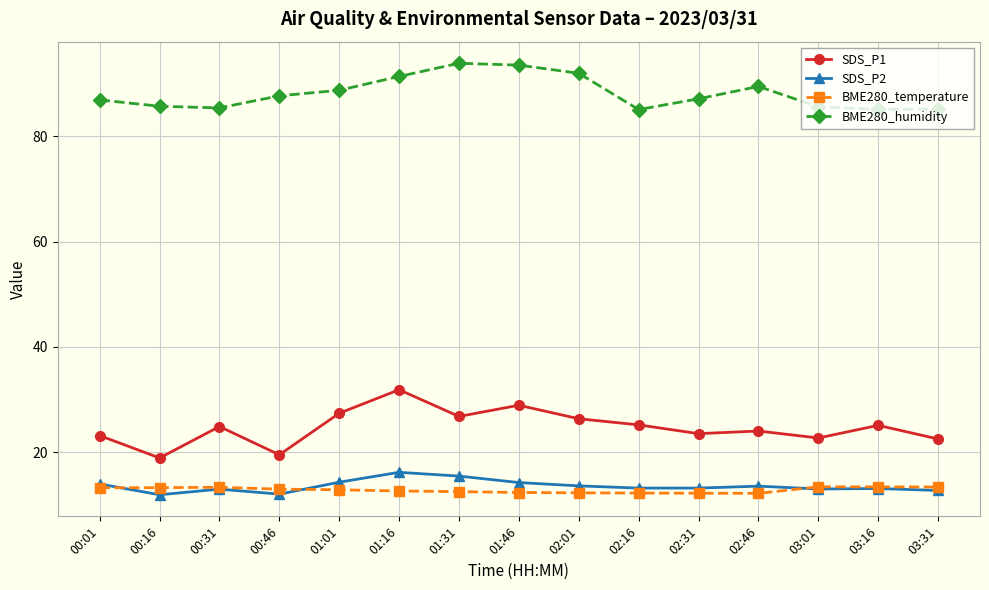

What is the sum of the BME280_temperature values at 03:01 and 00:01?

26.6